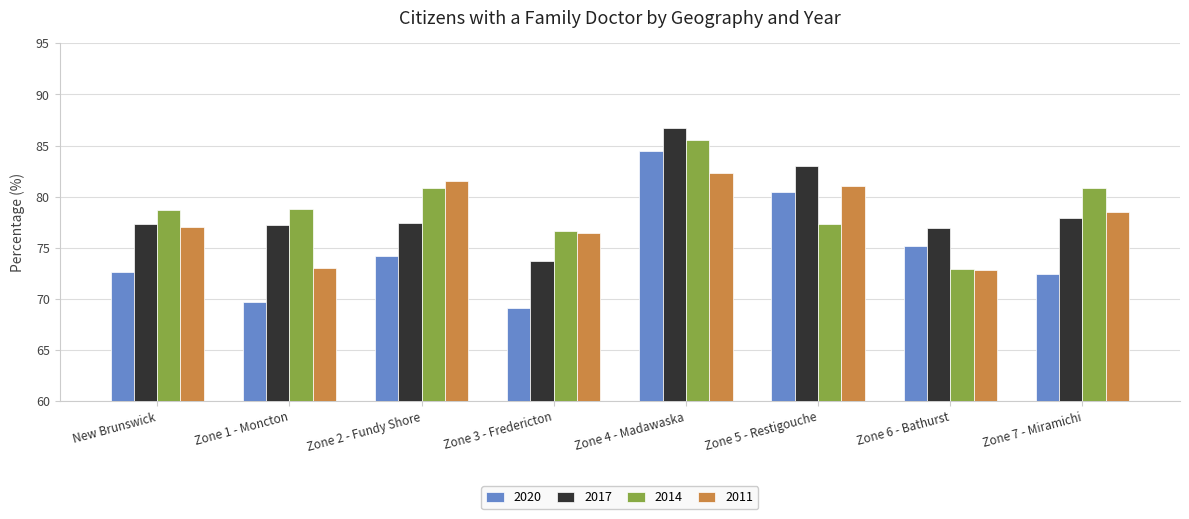

How many bars are there in each group?

4